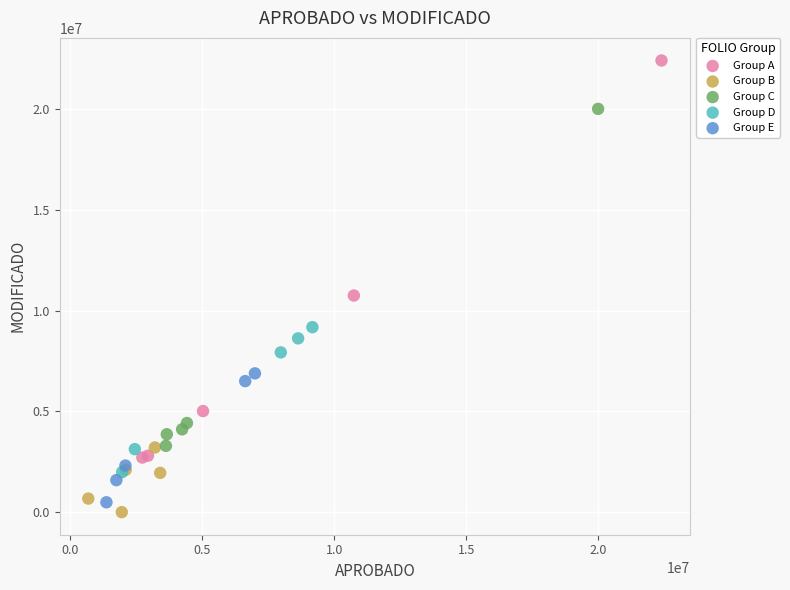

Which series has the widest spread of Y values?

Group A